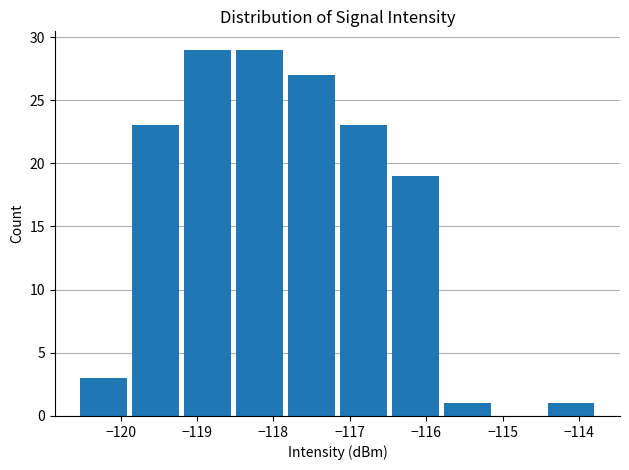

Reading left to right, transcribe this chart: for each bar, give the range it covers on the x-axis and its height. Neither the bar edges nor the heights are printed on the chart, so give them approximately, as read against the axes.

-120.6 to -119.9: 3
-119.9 to -119.2: 23
-119.2 to -118.5: 29
-118.5 to -117.8: 29
-117.8 to -117.2: 27
-117.2 to -116.5: 23
-116.5 to -115.8: 19
-115.8 to -115.1: 1
-115.1 to -114.4: 0
-114.4 to -113.8: 1